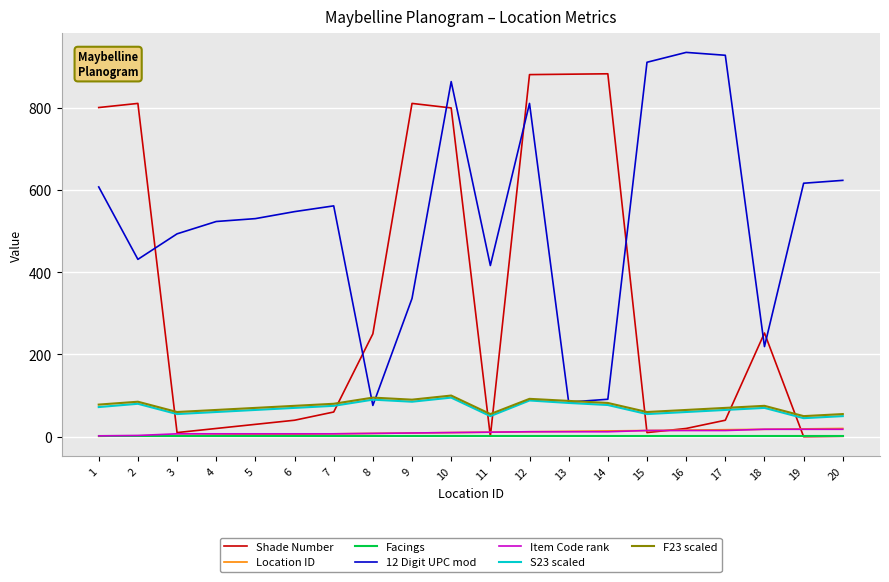

True or false: Item Code rank and 12 Digit UPC mod intersect in this chart.

False